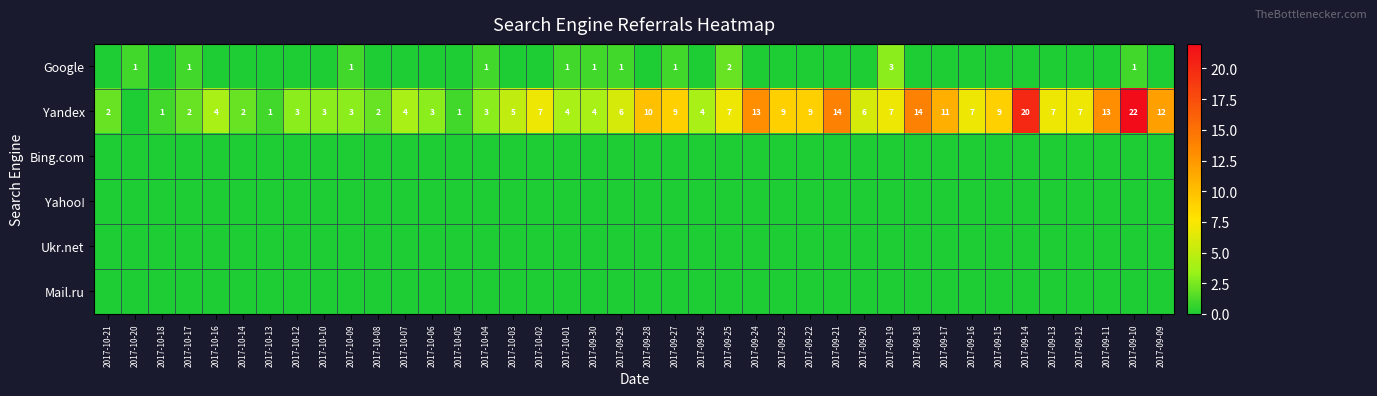

Between 2017-09-22 and 2017-10-18, which is larger?

2017-09-22